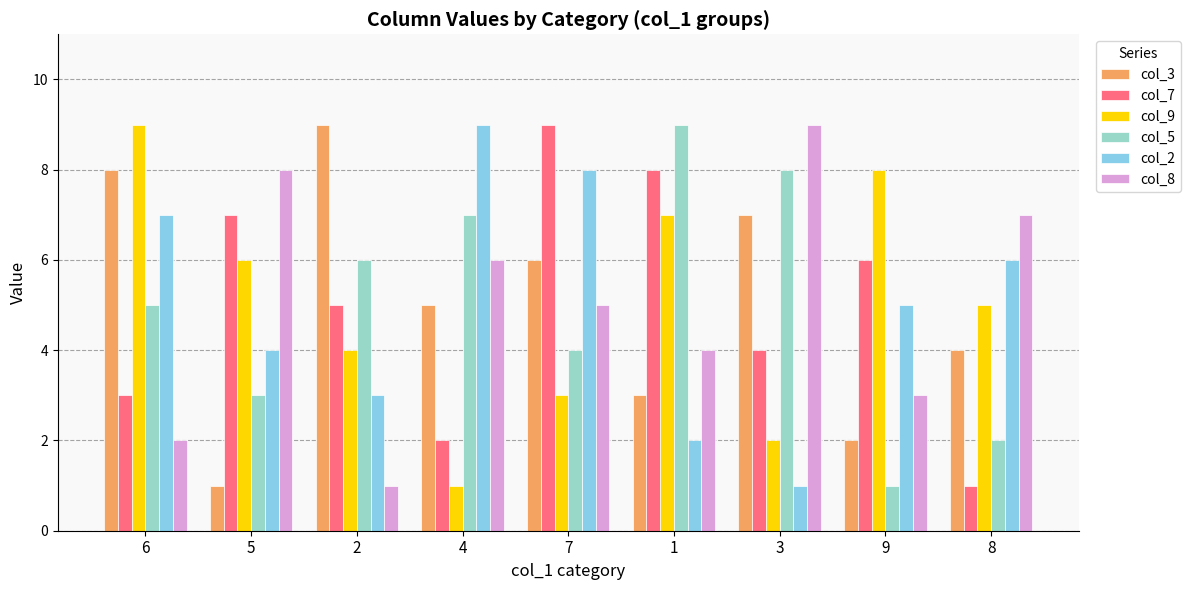

What is the value of the col_7 bar at the 6th from the left?

8